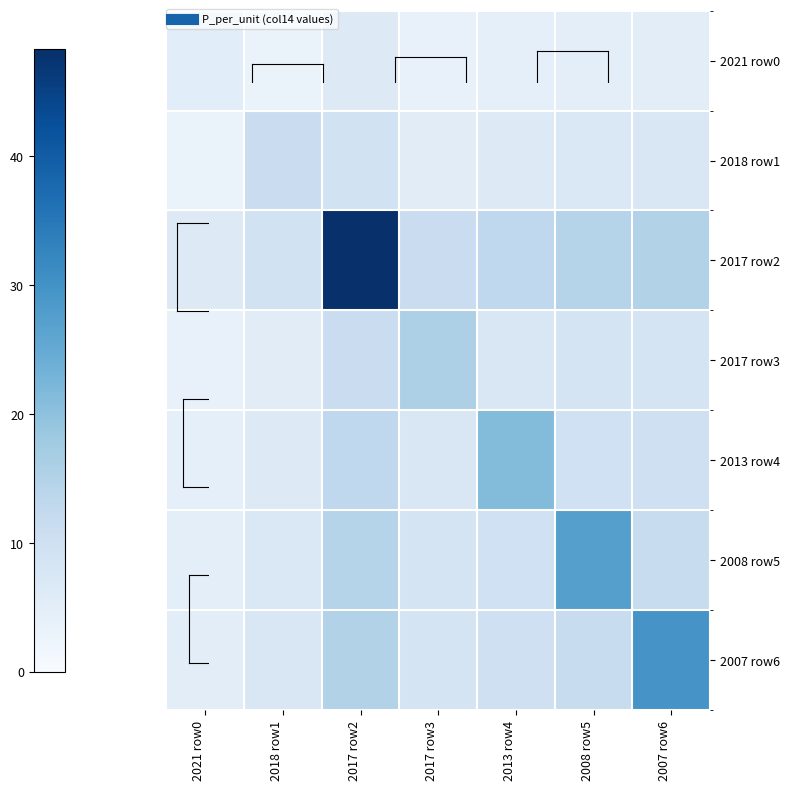

How many series are shown in this chart?

7